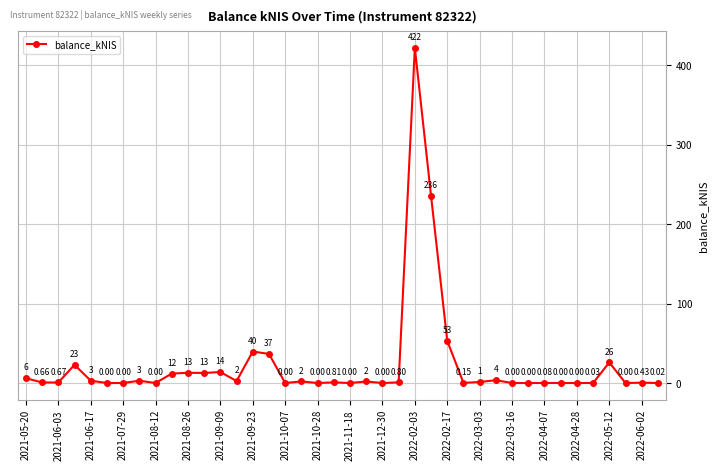

What is the average value?

22.8